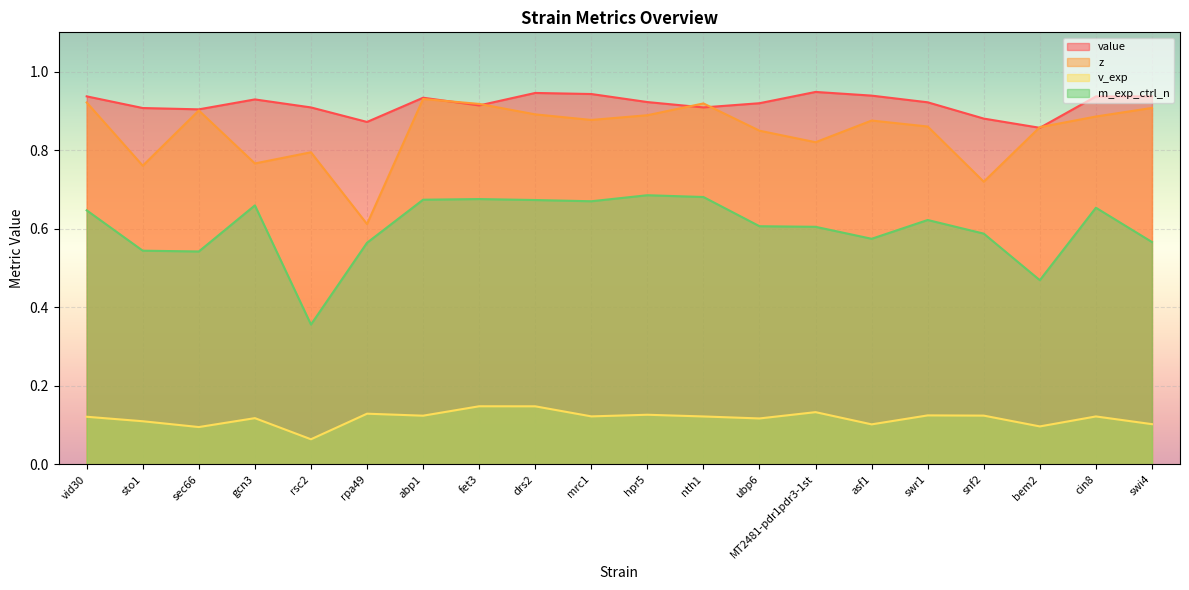

How many lines are shown in the chart?

4